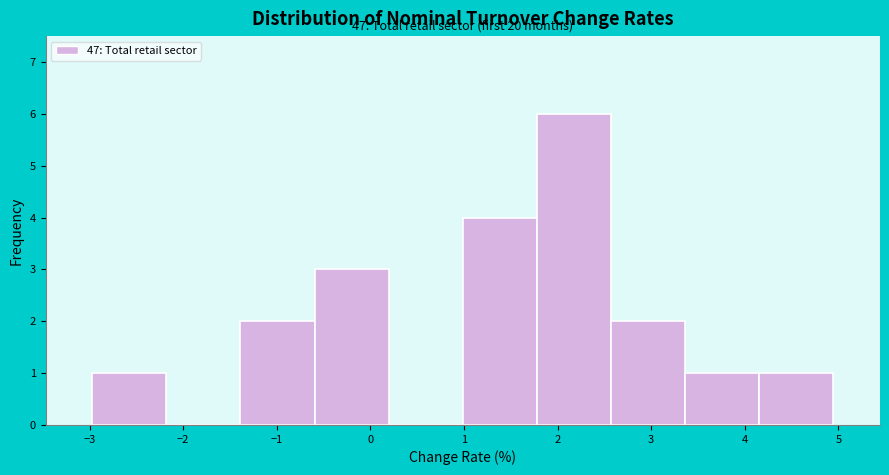

Over which range of the x-axis is the bar tallest?

1.8 to 2.6